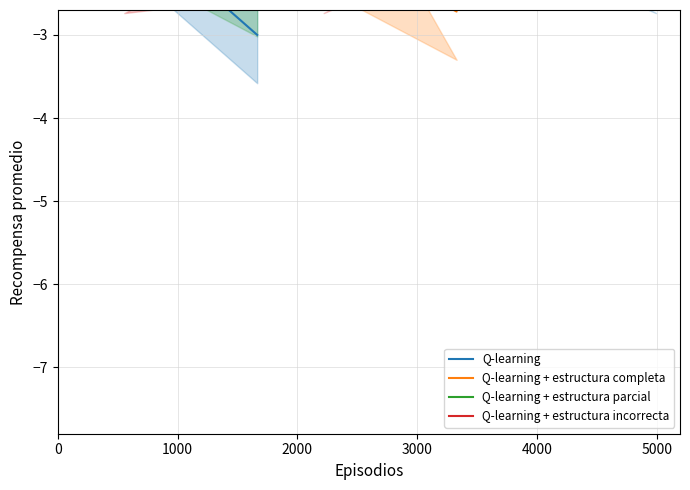

After their last crossing, which series has the higher values: Q-learning + estructura incorrecta or Q-learning?

Q-learning